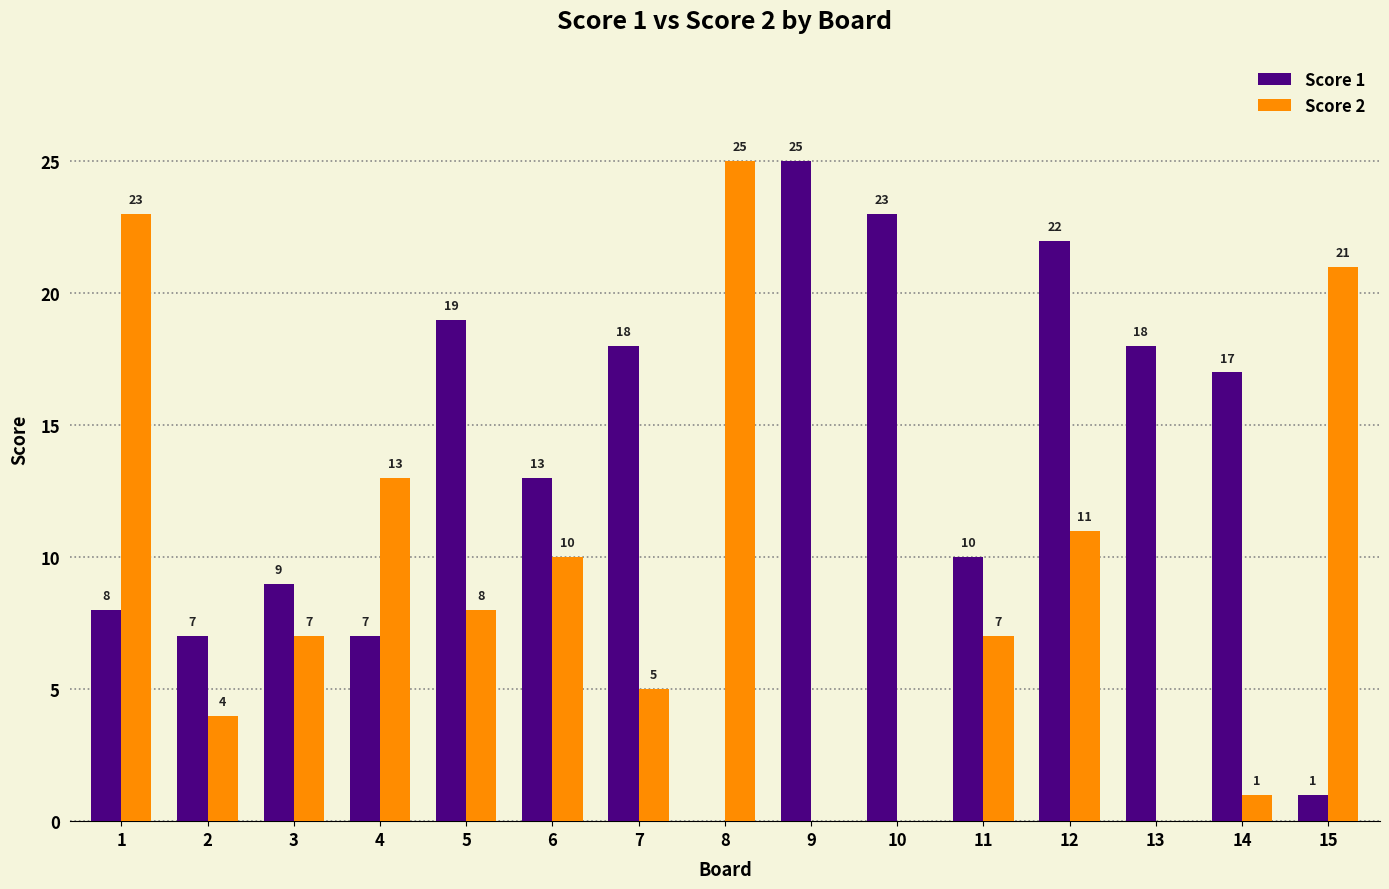

Reading right to left, transcribe all the data shown in this chart.

Score 1: 1	17	18	22	10	23	25	0	18	13	19	7	9	7	8
Score 2: 21	1	0	11	7	0	0	25	5	10	8	13	7	4	23